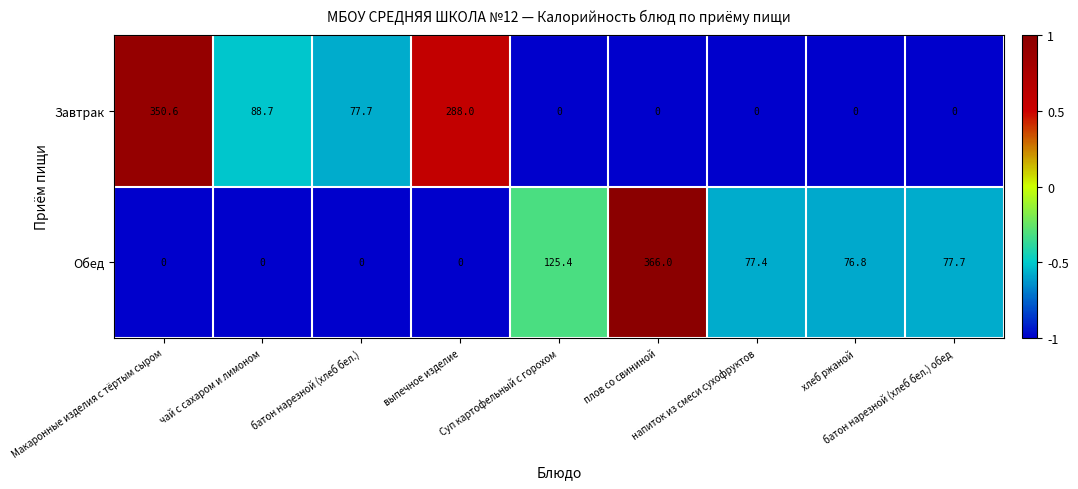

What is the maximum value shown in the chart?

366.0